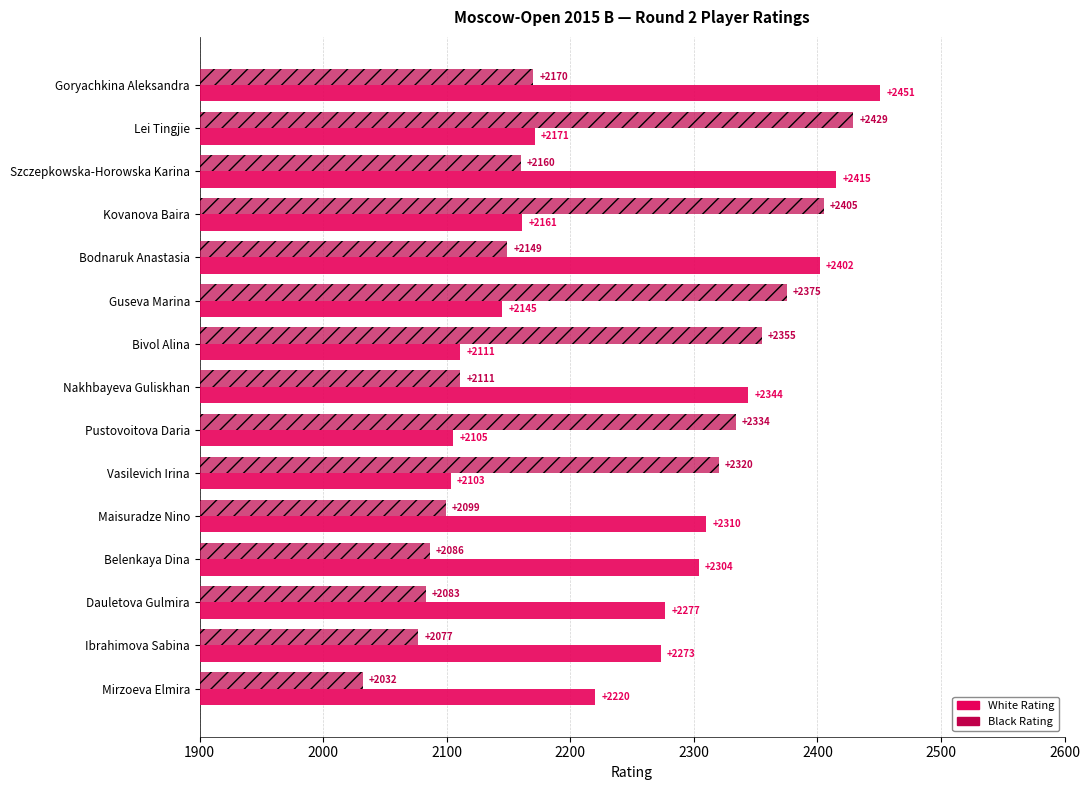

Rank the categories by White Rating value from lowest to highest.

Vasilevich Irina, Pustovoitova Daria, Bivol Alina, Guseva Marina, Kovanova Baira, Lei Tingjie, Mirzoeva Elmira, Ibrahimova Sabina, Dauletova Gulmira, Belenkaya Dina, Maisuradze Nino, Nakhbayeva Guliskhan, Bodnaruk Anastasia, Szczepkowska-Horowska Karina, Goryachkina Aleksandra